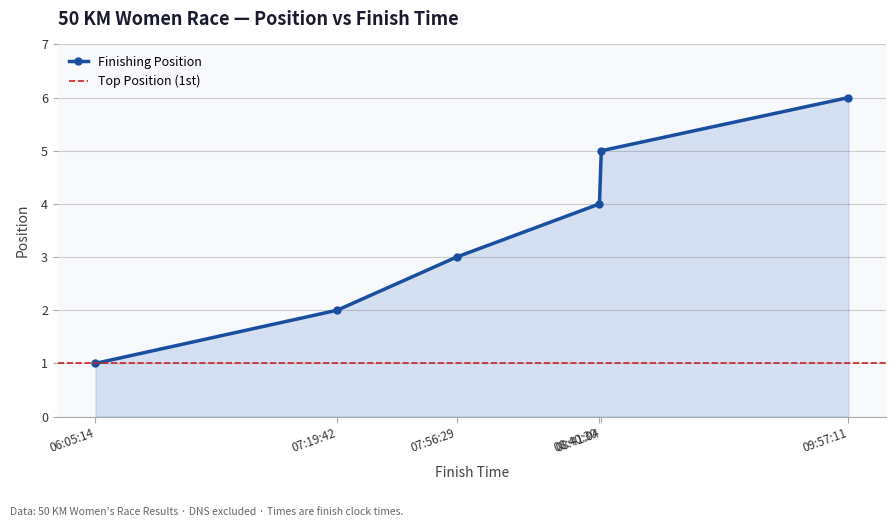

Count the number of values greater than 4.

2